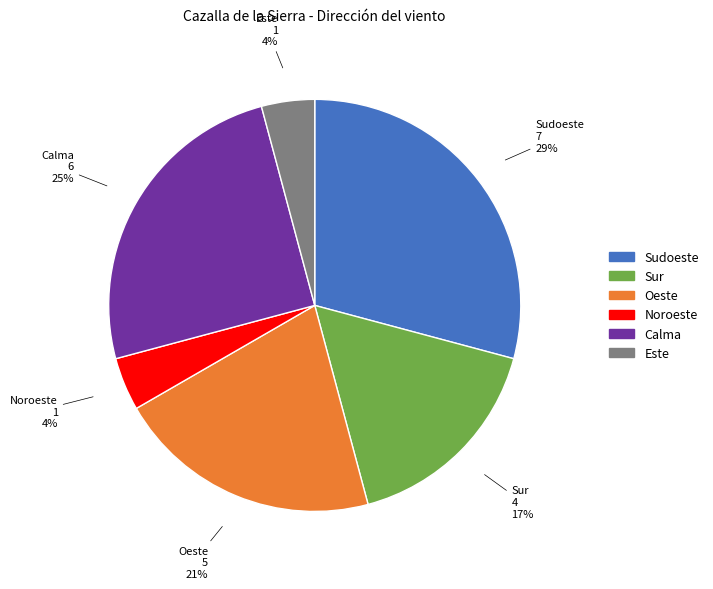

To the nearest percent, what is the difference between the largest and smallest slice percentages?

25%